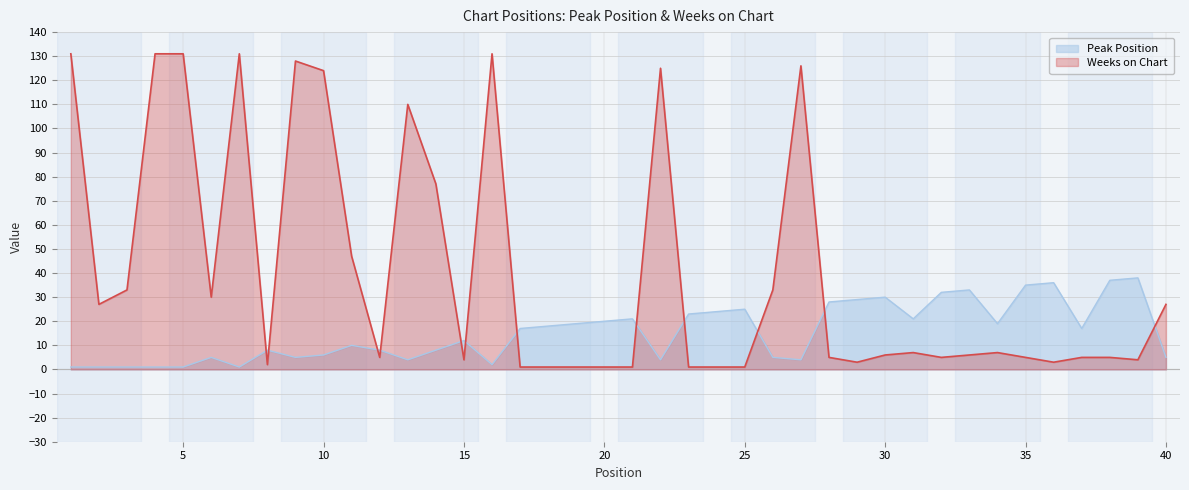

Which series has the largest total across all categories?

Weeks on Chart